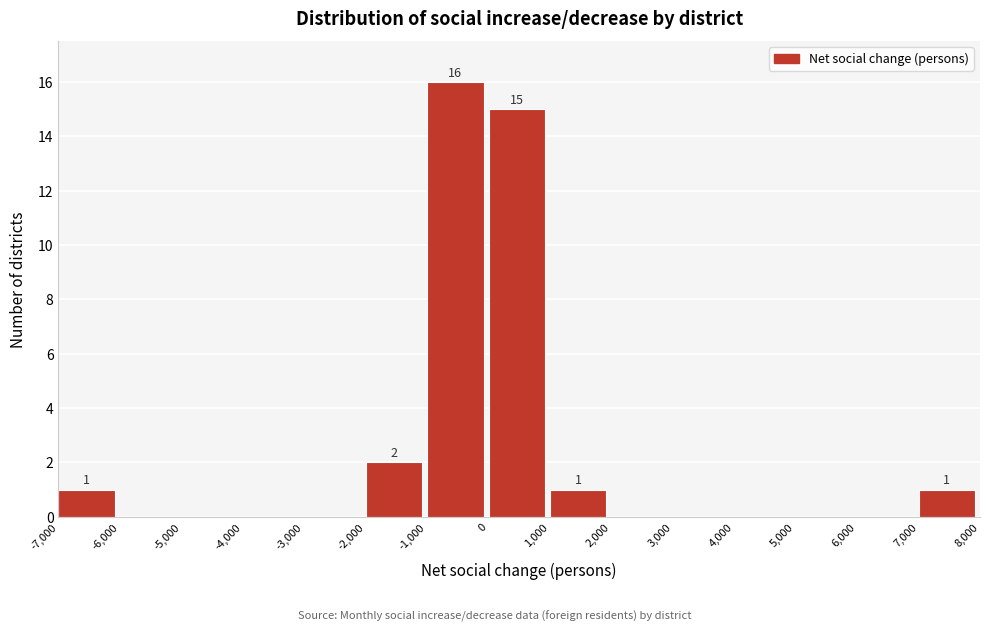

Over which range of the x-axis is the bar tallest?

-1,000 to 0